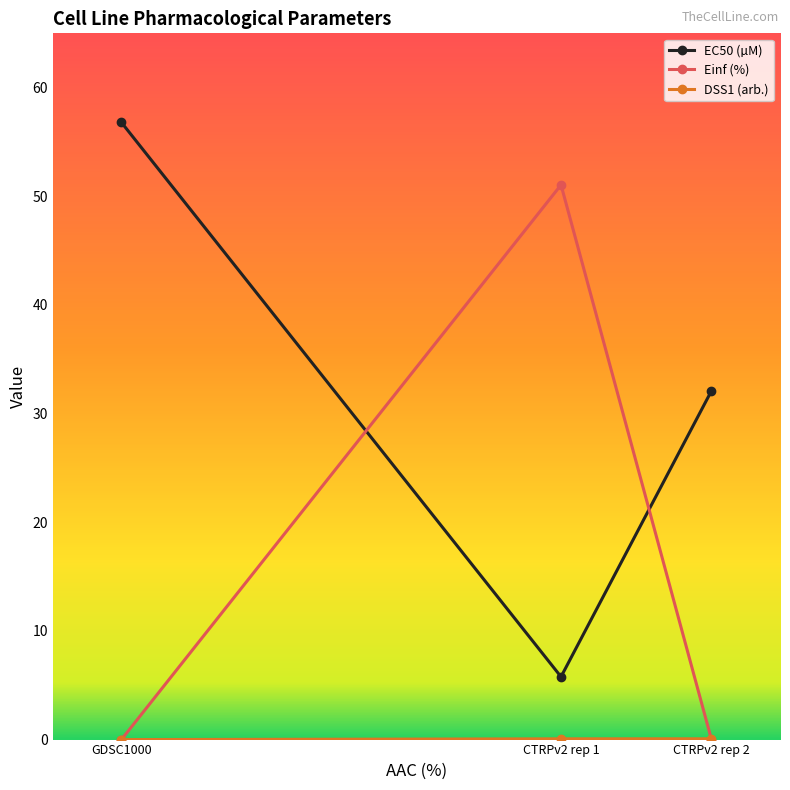

How many data points in EC50 (µM) are less than 32?

1